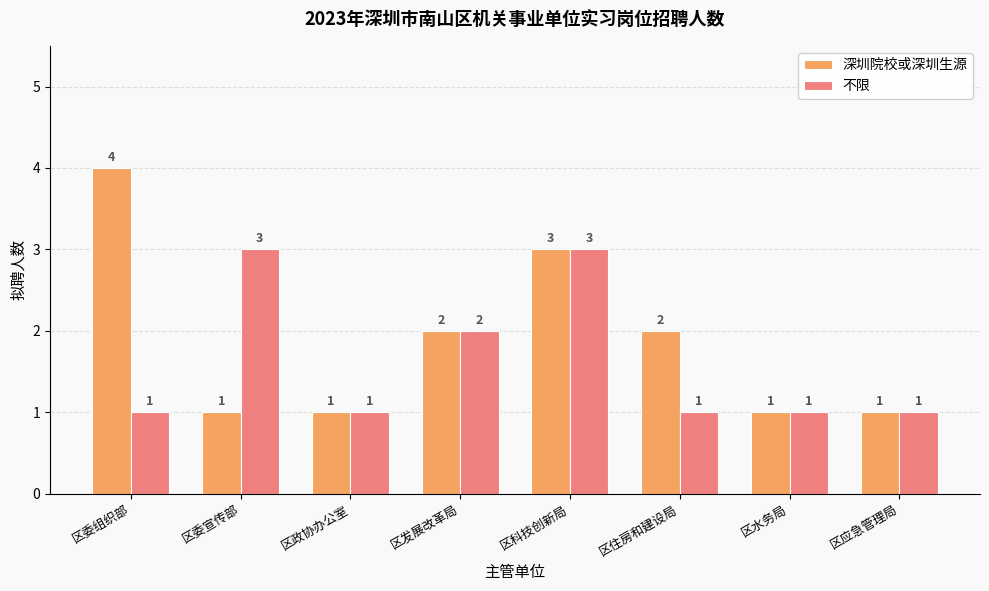

Rank the series at 区住房和建设局 from lowest to highest value.

不限, 深圳院校或深圳生源